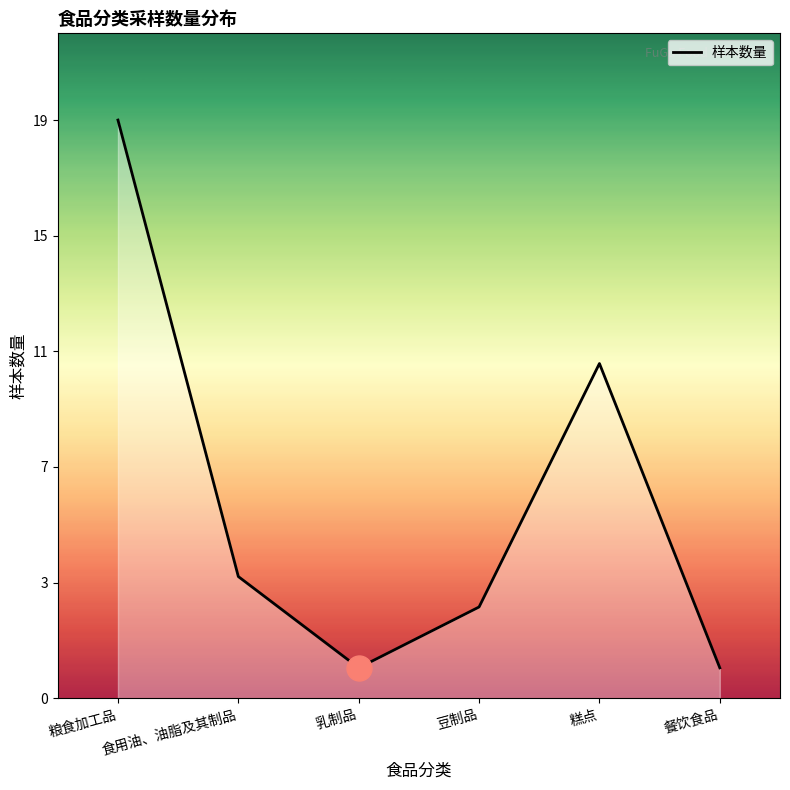

Count the values in the range 1 to 11.

5